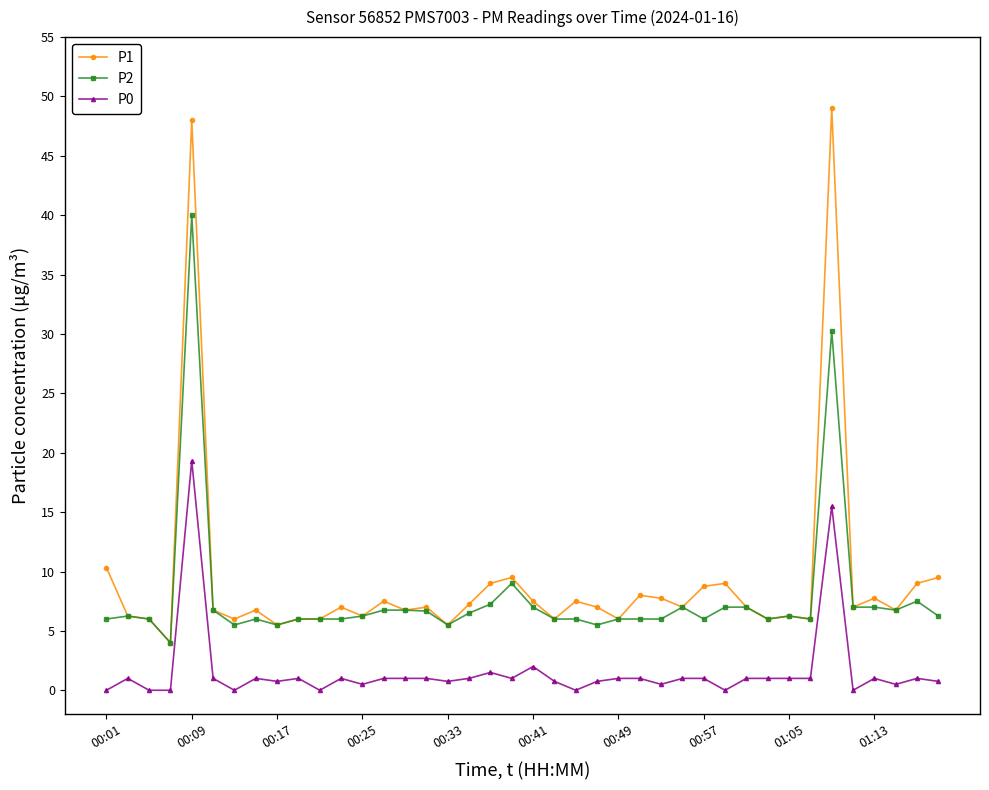

How many distinct data groups are displayed?

3